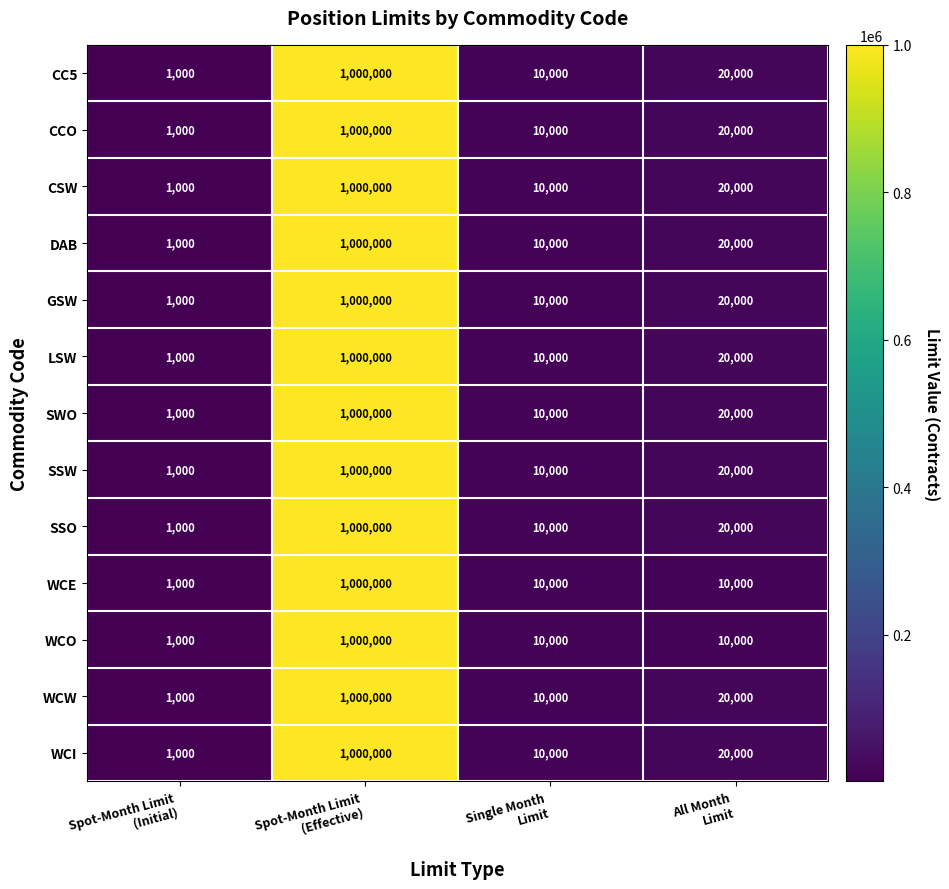

What is the sum of all DAB values?

1031000